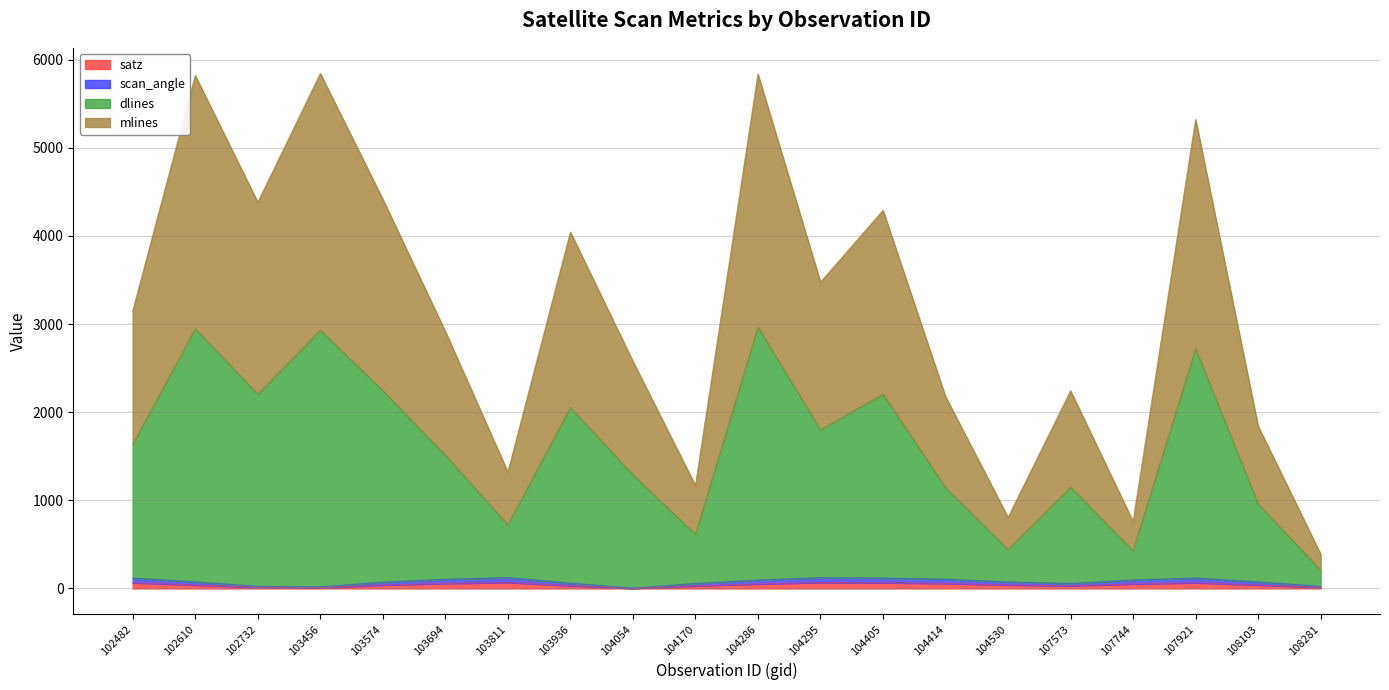

List the labels in order of scan_angle value, largest first.

103811, 104295, 107921, 104405, 102482, 104414, 103694, 107744, 104286, 102610, 104530, 108103, 103574, 103936, 107573, 104170, 102732, 108281, 103456, 104054